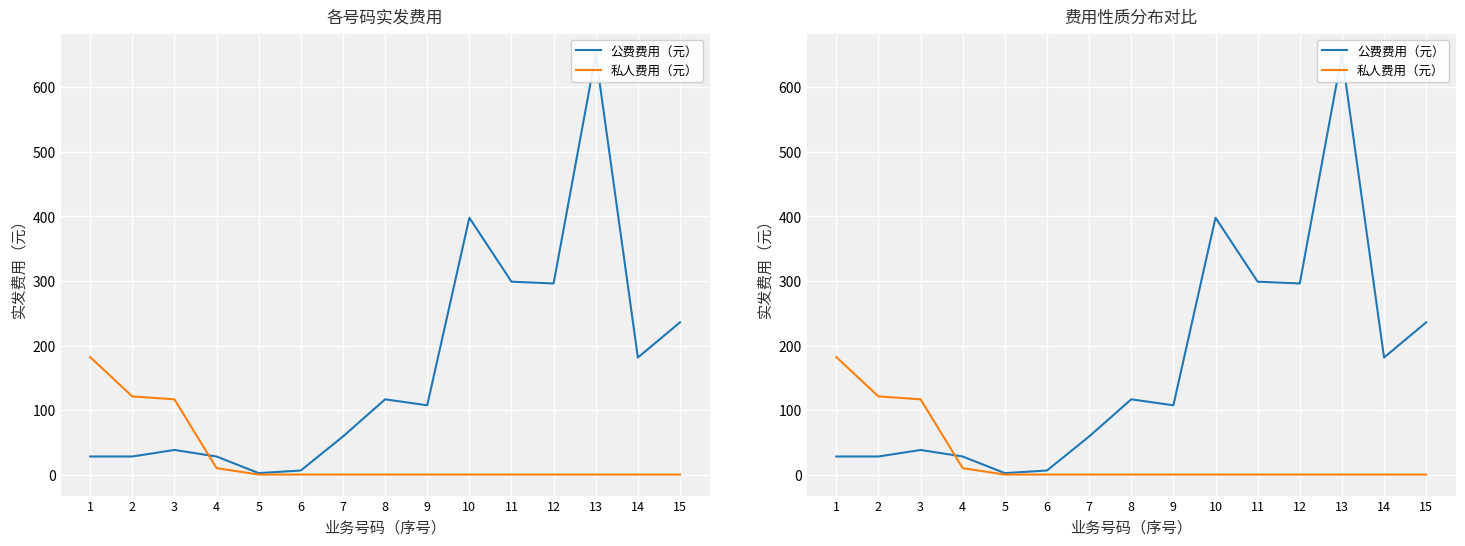

Between 4 and 8, which is larger?

8